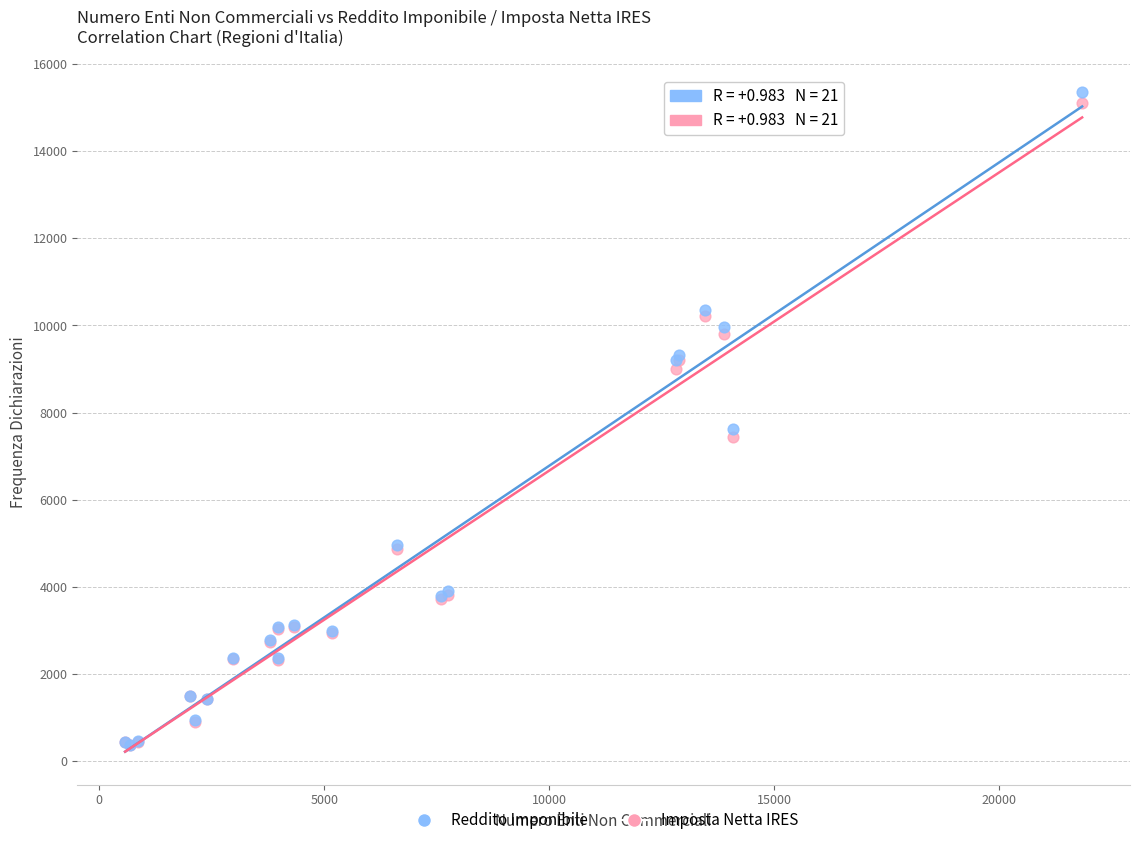

In the Reddito Imponibile series, what Y value is closest to 7857?

7633